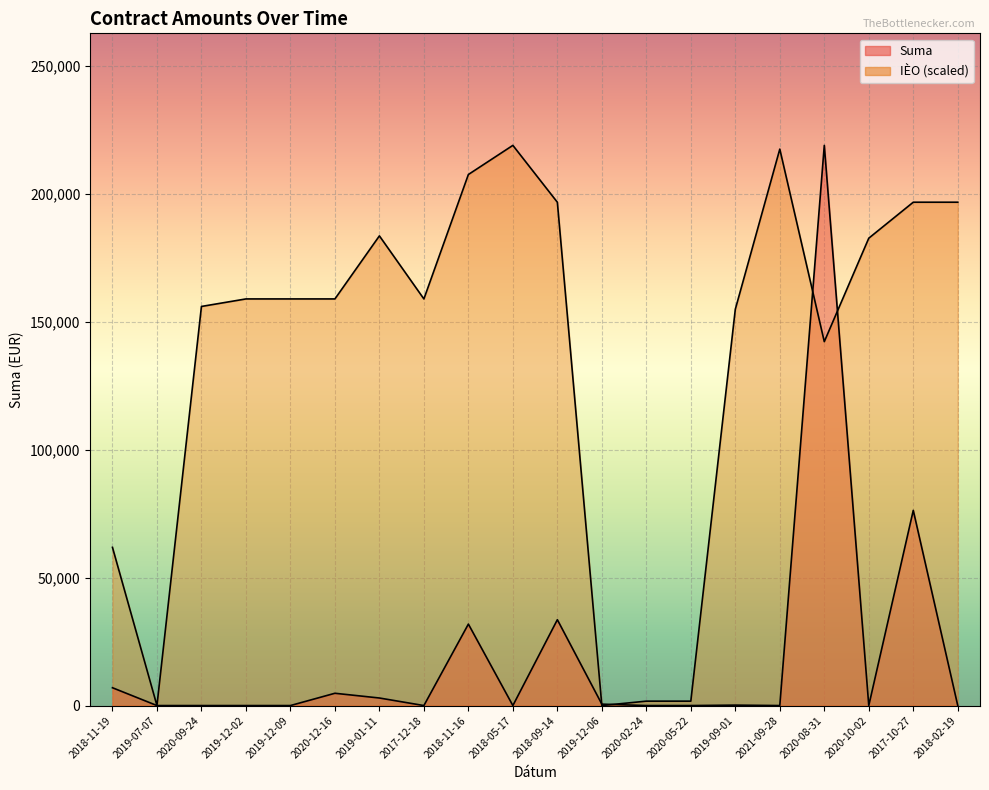

List the series in order of their peak value, lowest first.

Suma, IÈO (scaled)